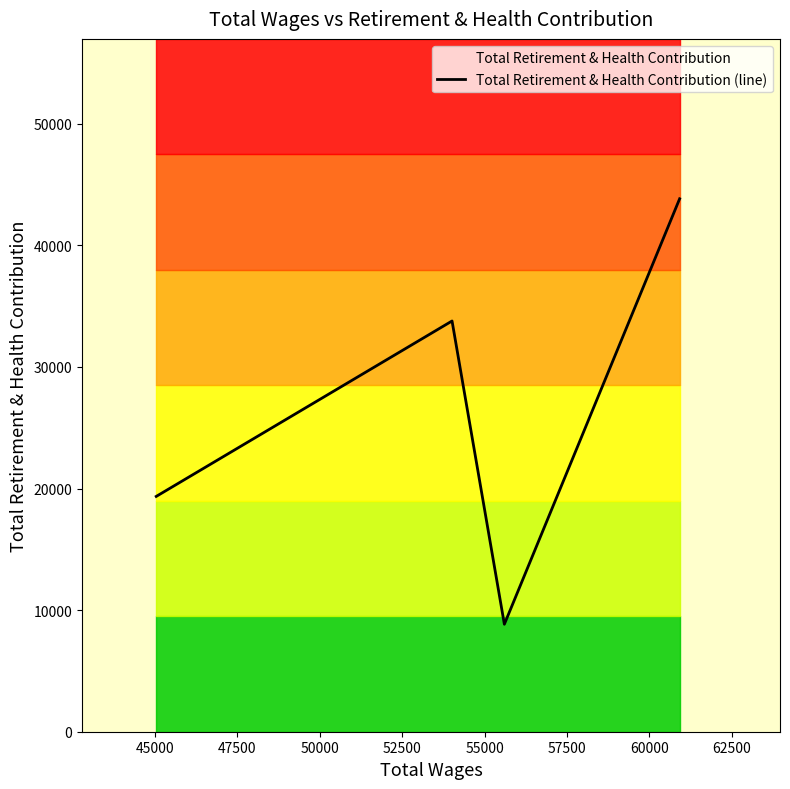

Count the values in the range 19352 to 43830.

3